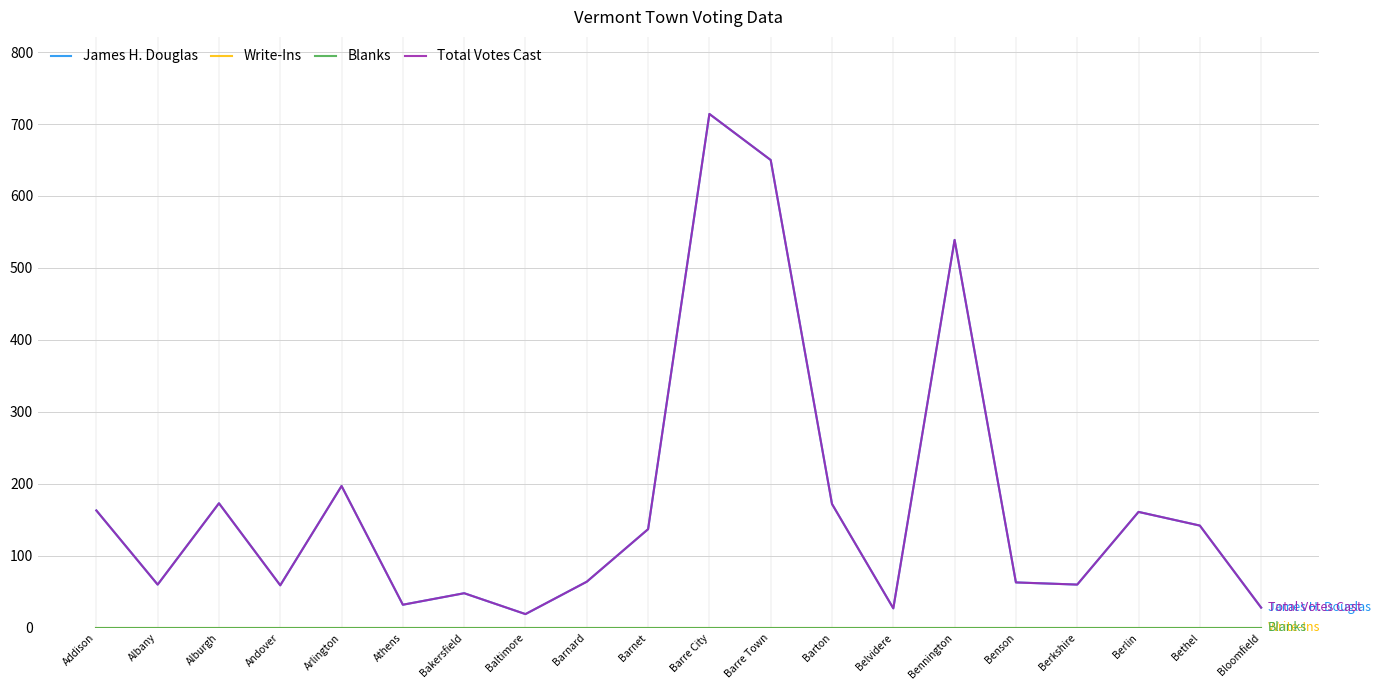

List the series in order of their peak value, highest first.

James H. Douglas, Total Votes Cast, Write-Ins, Blanks